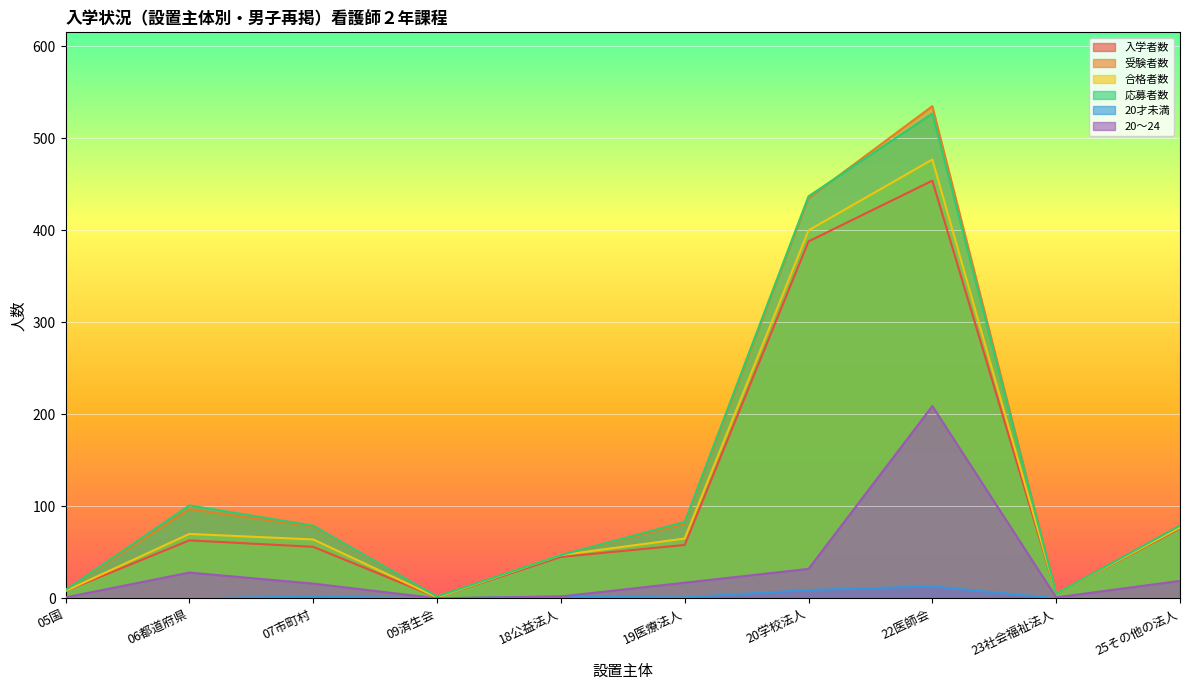

True or false: 合格者数 and 入学者数 intersect in this chart.

False